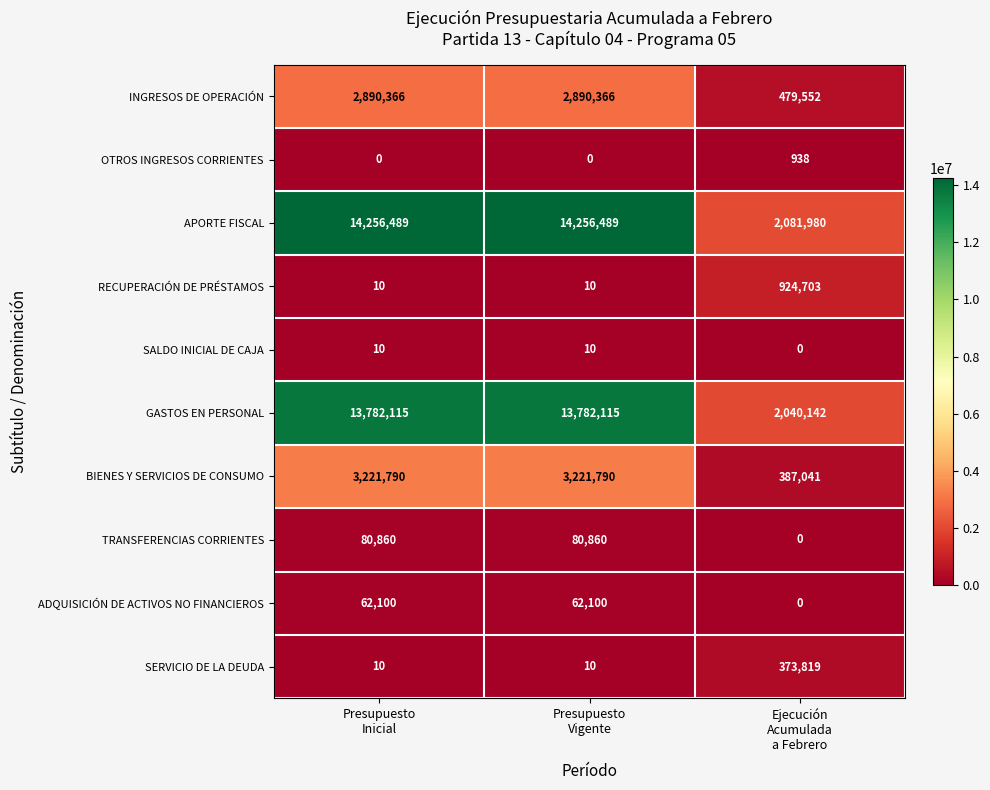

List the series in order of their peak value, highest first.

APORTE FISCAL, GASTOS EN PERSONAL, BIENES Y SERVICIOS DE CONSUMO, INGRESOS DE OPERACIÓN, RECUPERACIÓN DE PRÉSTAMOS, SERVICIO DE LA DEUDA, TRANSFERENCIAS CORRIENTES, ADQUISICIÓN DE ACTIVOS NO FINANCIEROS, OTROS INGRESOS CORRIENTES, SALDO INICIAL DE CAJA